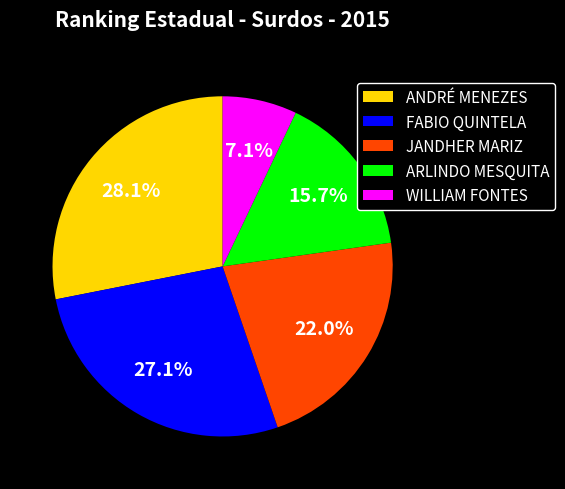

Which has a higher value, WILLIAM FONTES or FABIO QUINTELA?

FABIO QUINTELA